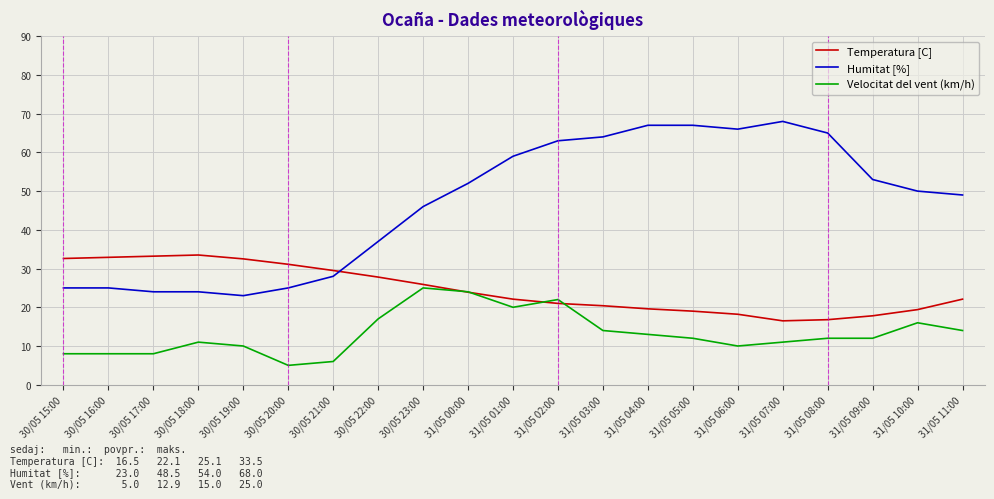

What value does the Velocitat del vent (km/h) series have at 31/05 06:00?

10.0